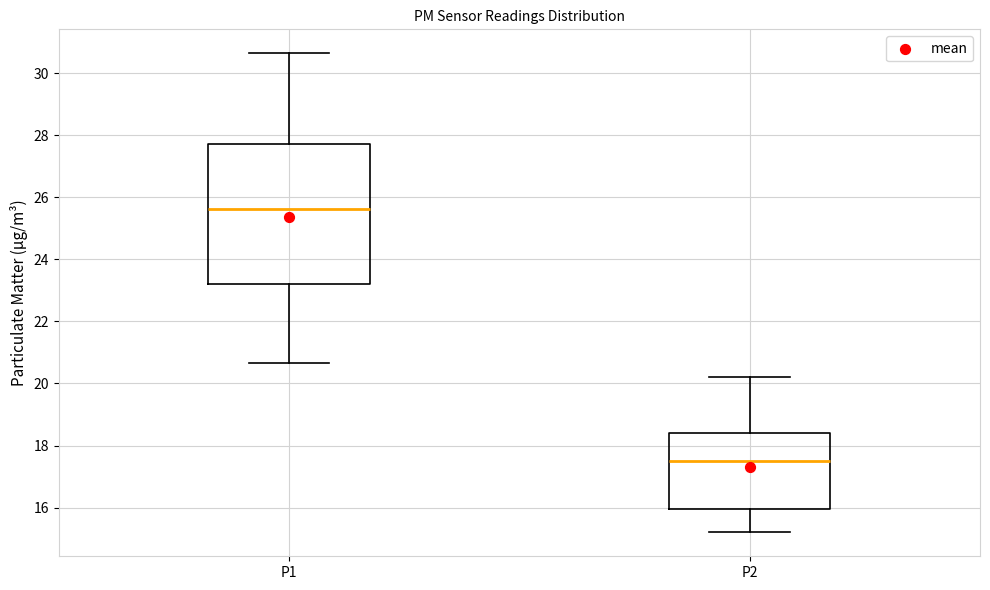

Reading left to right, read every box against the y-axis: the position of its median line, the range the box covers, and the ends of its whiskers. The values are not printed on the chart, so give them approximately, as read against the axis.

P1: median 25.6, box 23.2 to 27.8, whiskers 20.6 to 30.6
P2: median 17.4, box 16.0 to 18.4, whiskers 15.2 to 20.2